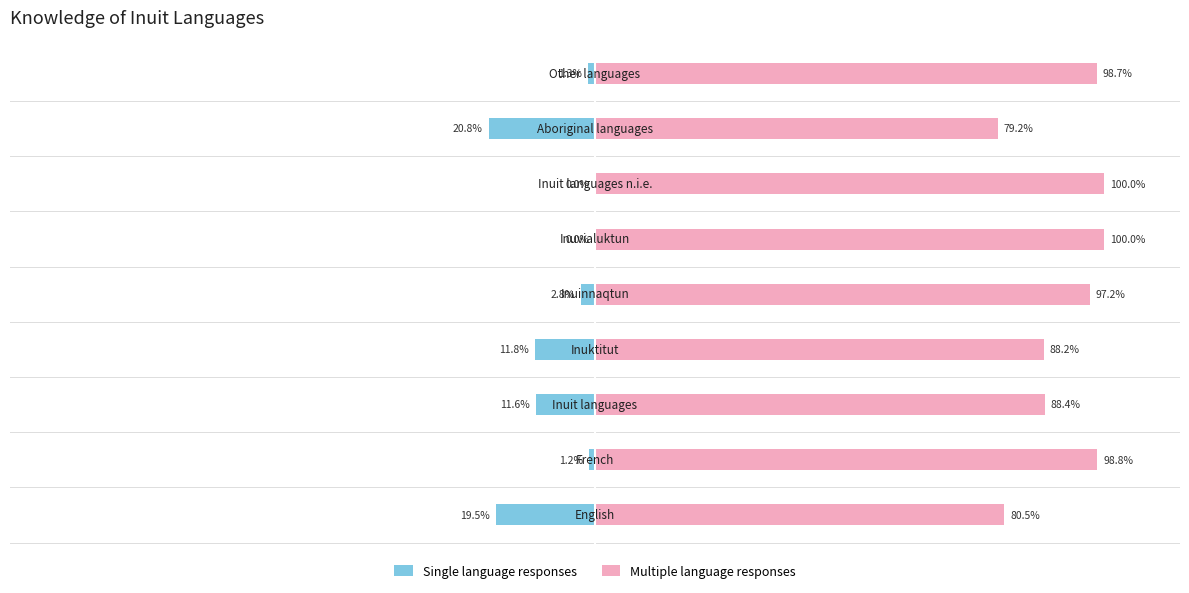

What are all the series names shown in the legend?

Single language responses, Multiple language responses